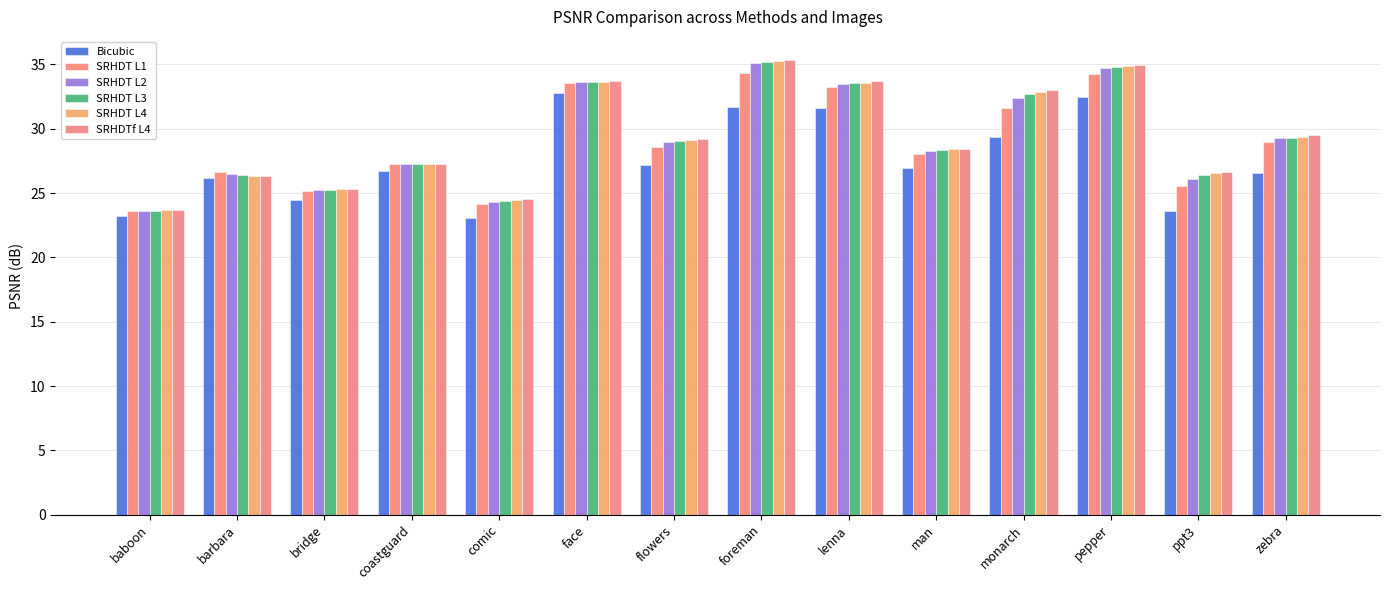

List the labels in order of SRHDTf L4 value, smallest first.

baboon, comic, bridge, barbara, ppt3, coastguard, man, flowers, zebra, monarch, lenna, face, pepper, foreman